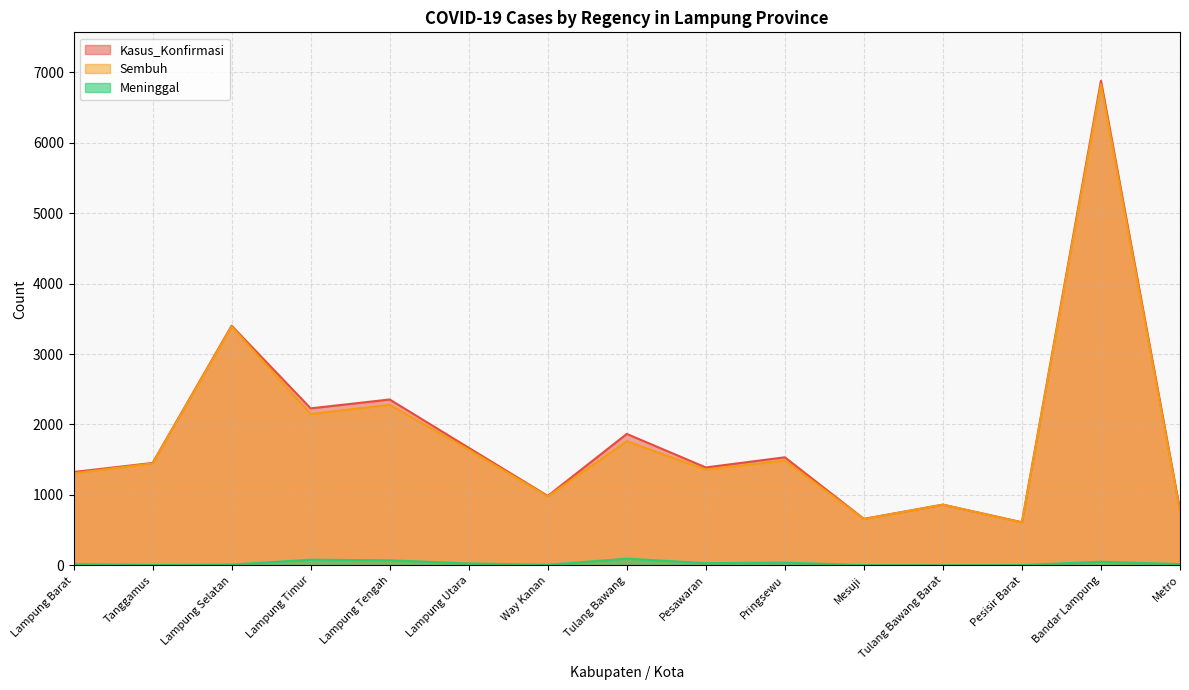

Reading left to right, transcribe all the data shown in this chart.

Kasus_Konfirmasi: 1325	1454	3402	2229	2355	1669	986	1866	1390	1534	660	862	612	6880	782
Sembuh: 1307	1448	3391	2149	2279	1642	978	1763	1359	1488	657	861	608	6829	764
Meninggal: 18	6	11	80	72	27	8	95	31	39	3	1	4	51	18